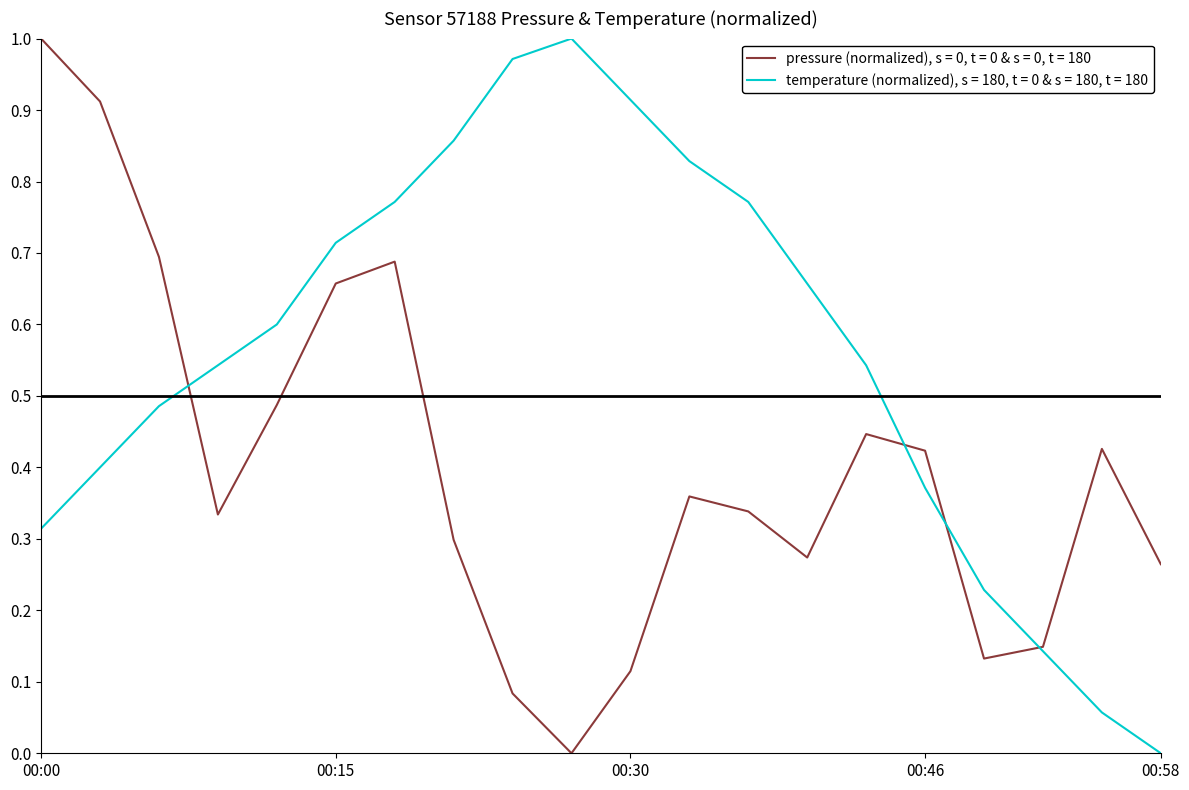

How many lines are shown in the chart?

2